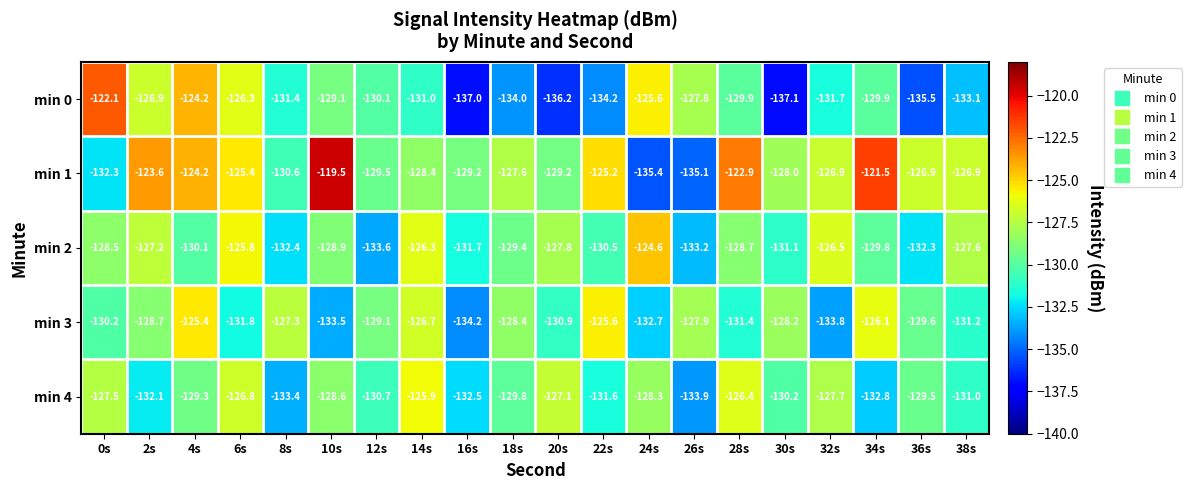

What is the sum of all min 0 values?

-2613.1